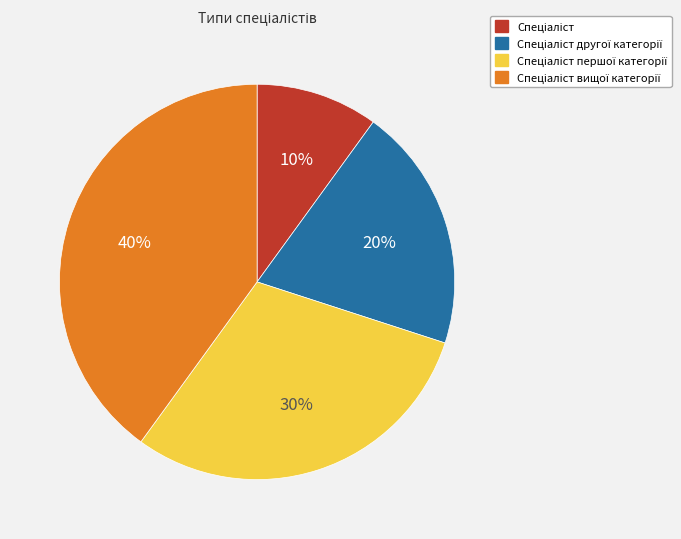

How many segments does this pie chart have?

4